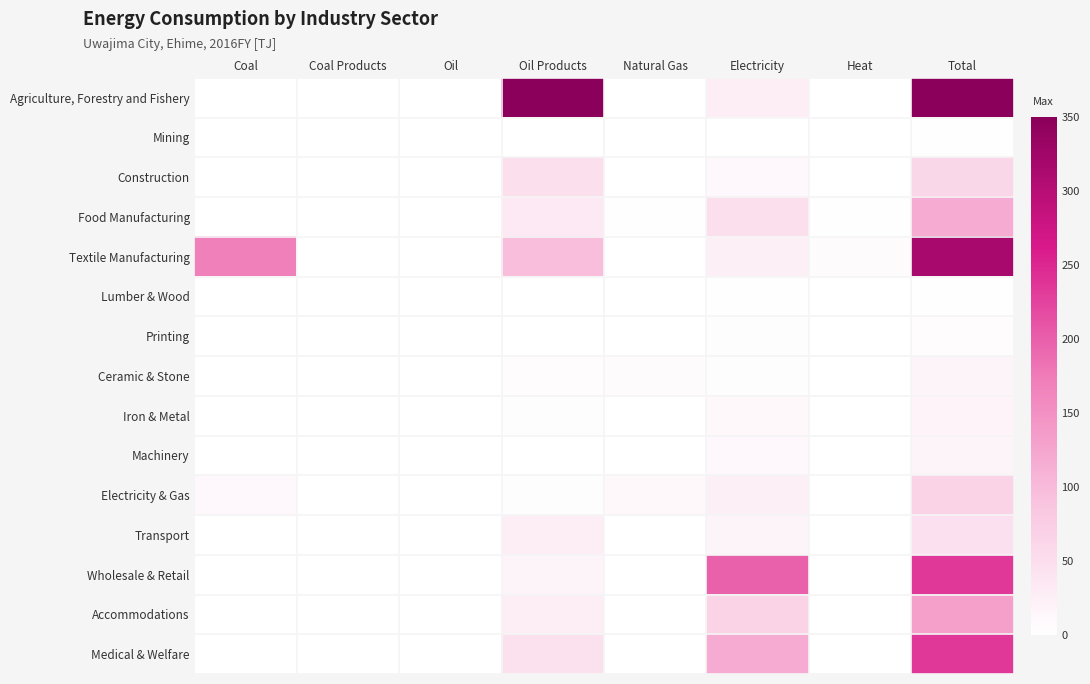

What is the spread (max minus min) of values at Coal Products?

0.1